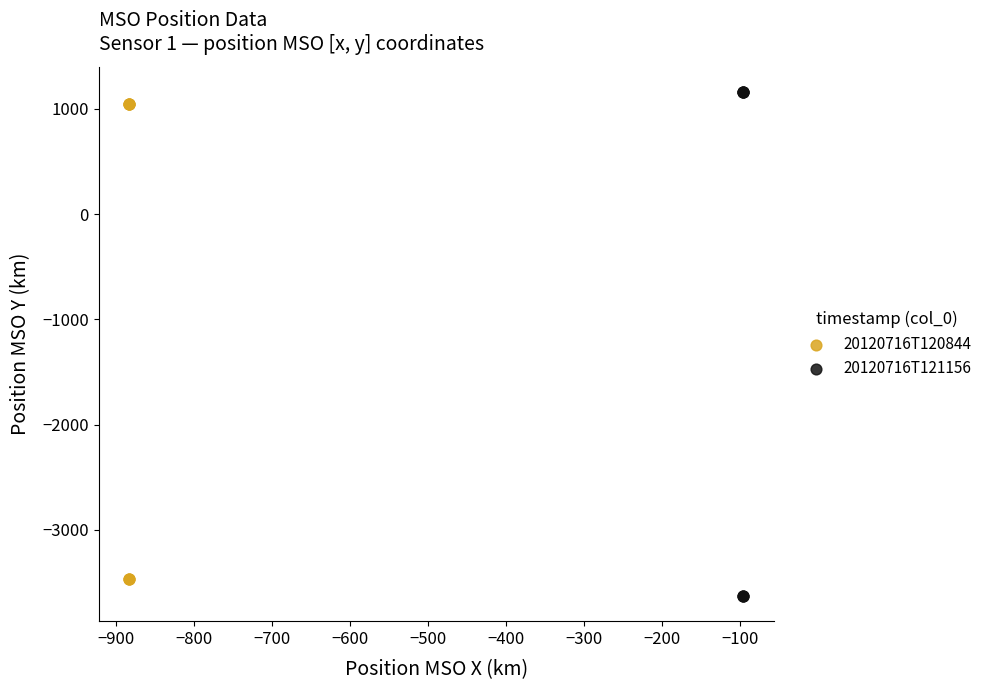

Which series has the widest spread of Y values?

20120716T121156